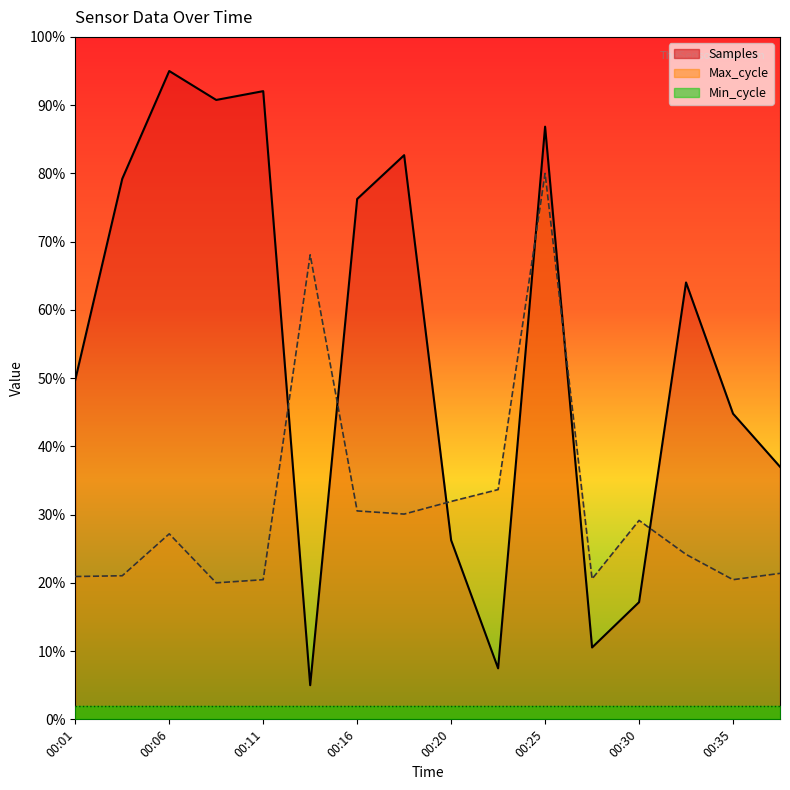

What is the difference between the Samples values at 00:13 and 00:11?

0.9